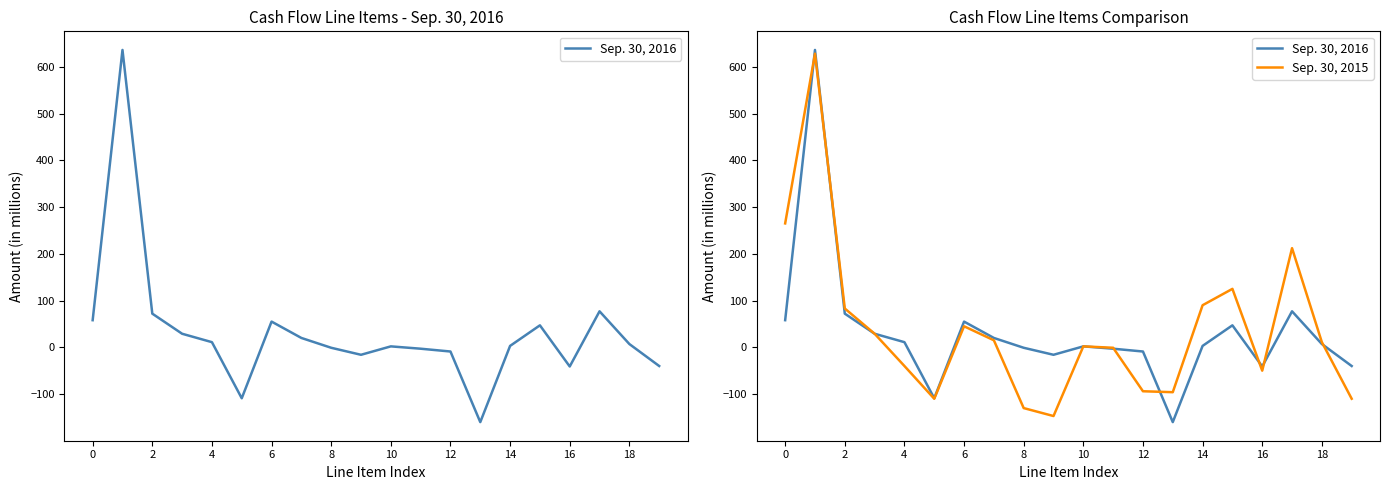

The Sep. 30, 2015 series shows 3 at 18. True or false?

False